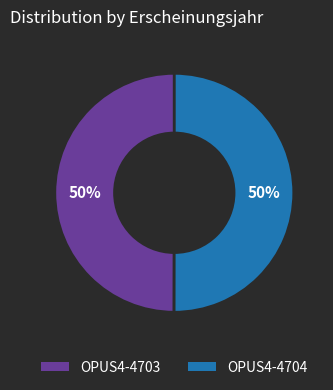

To the nearest percent, what percentage of the pie is OPUS4-4704?

50%